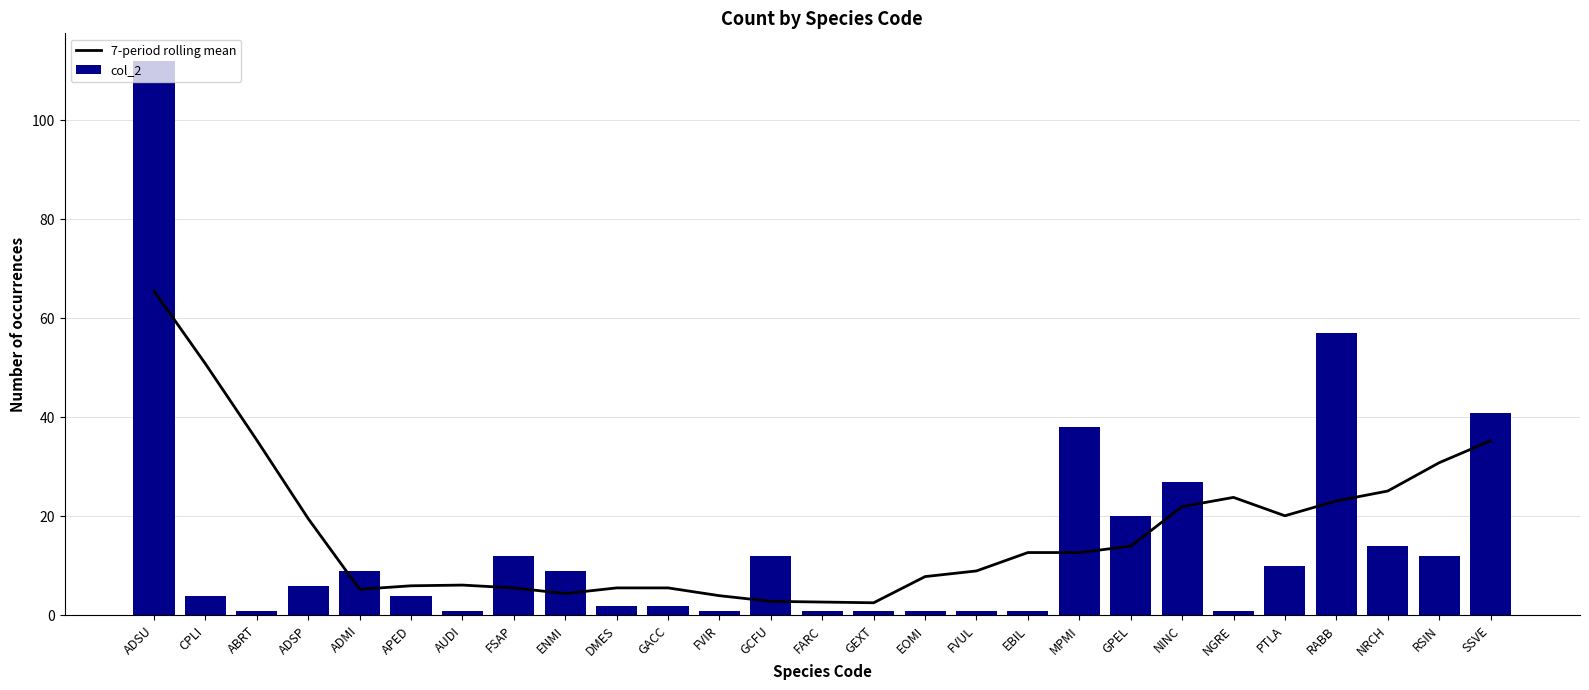

What value does the col_2 series have at FARC?

1